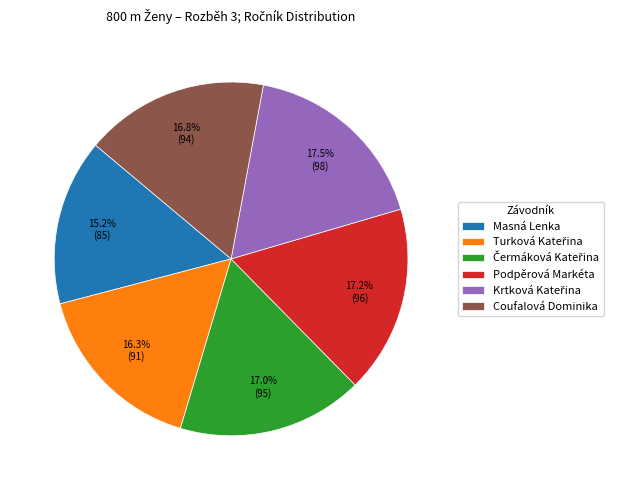

To the nearest percent, what is the average slice percentage?

17%